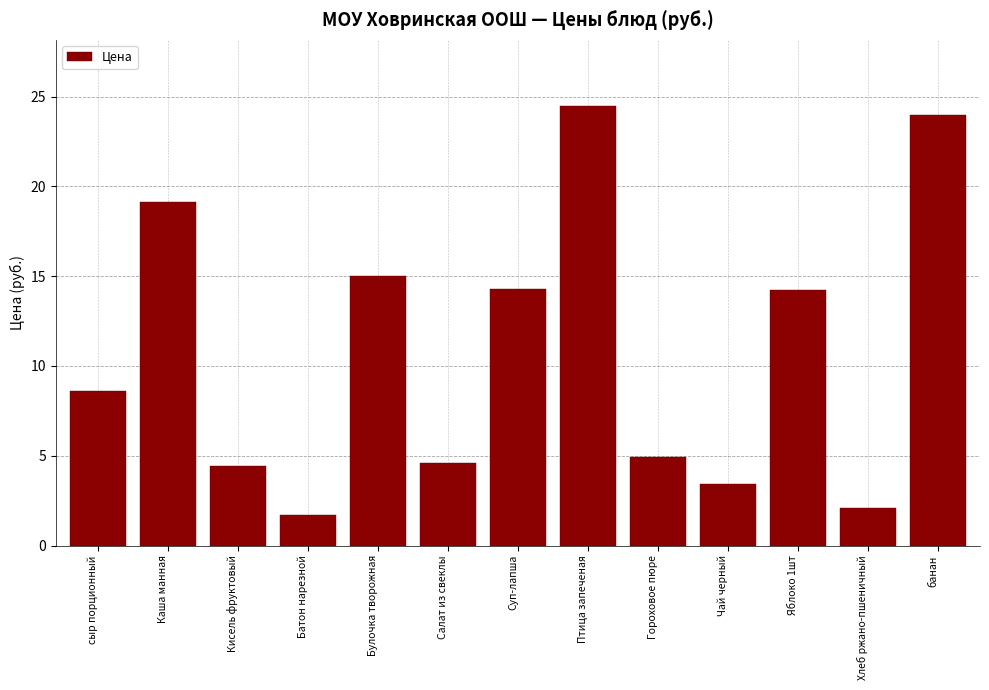

What is the average value?

10.8